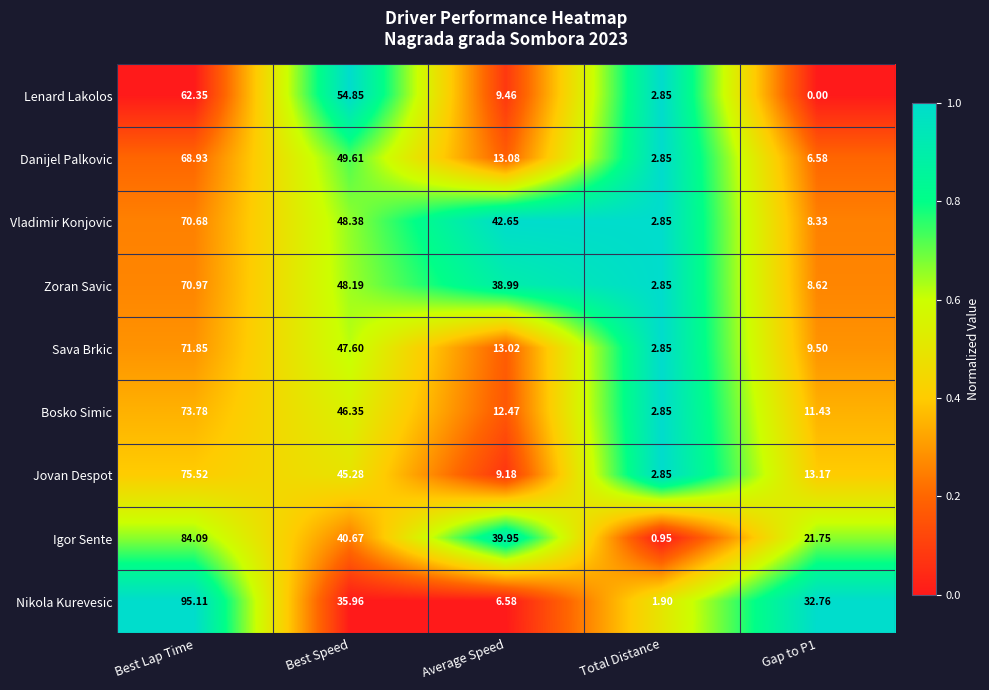

Where is Zoran Savic nearest to the value 36?

Average Speed